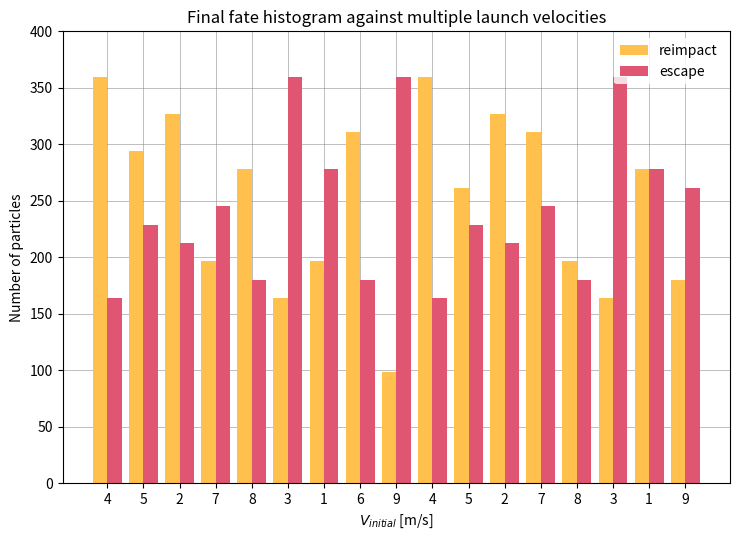

Rank the series by their average value, from lowest to highest.

escape, reimpact